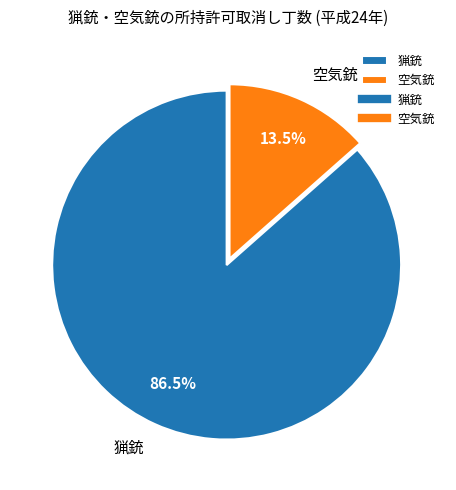

Between 猟銃 and 空気銃, which is larger?

猟銃